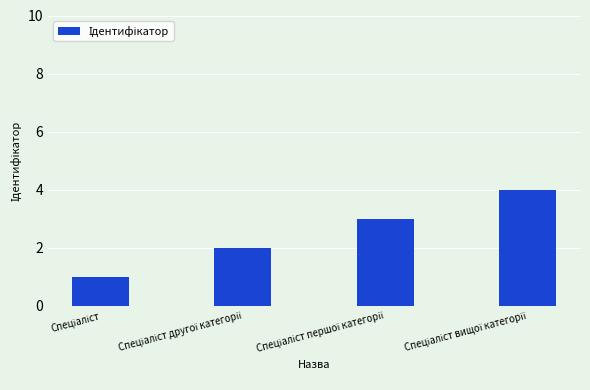

What is the sum of all values?

10